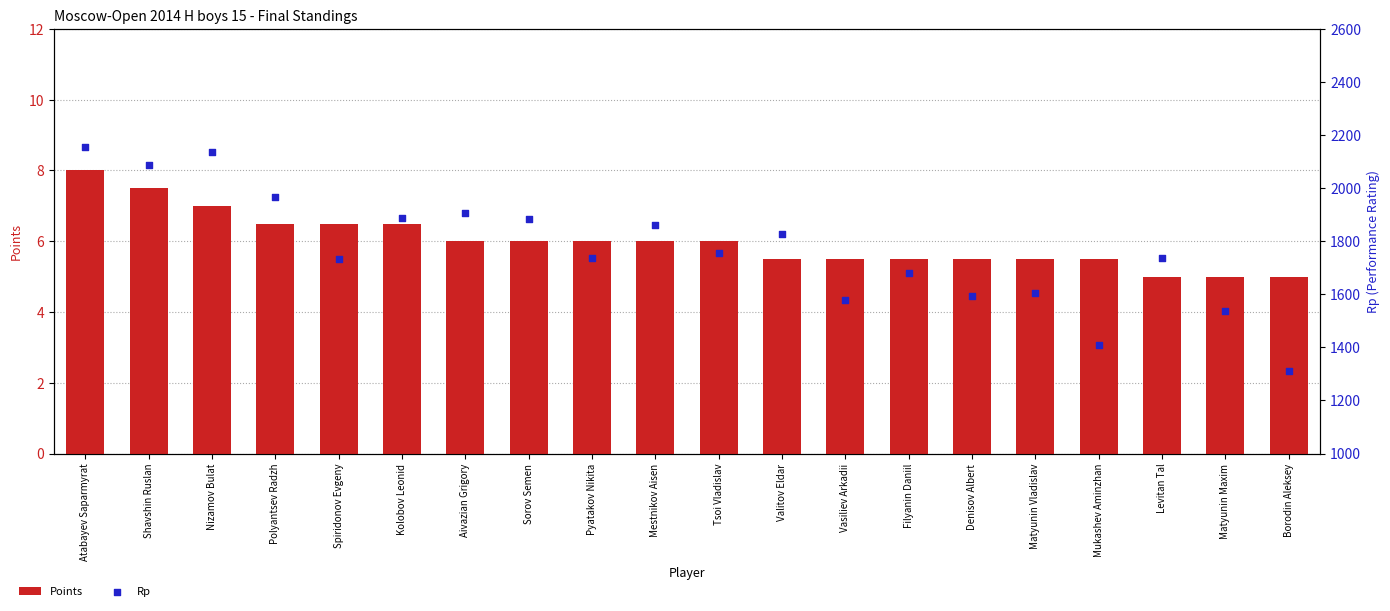

What are all the series names shown in the legend?

Points, Rp